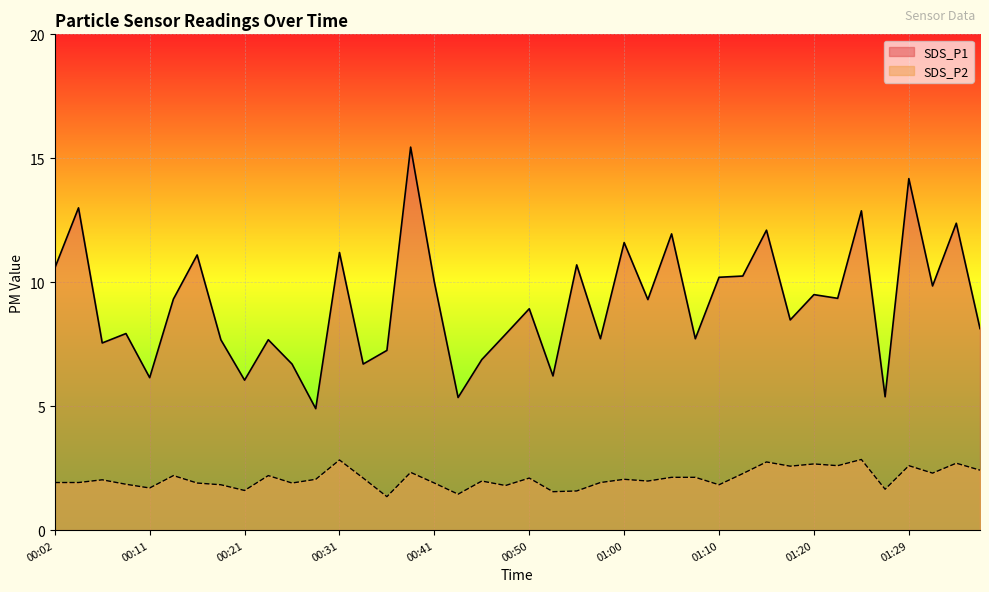

What is the difference between the SDS_P2 values at 00:14 and 01:34?

0.5